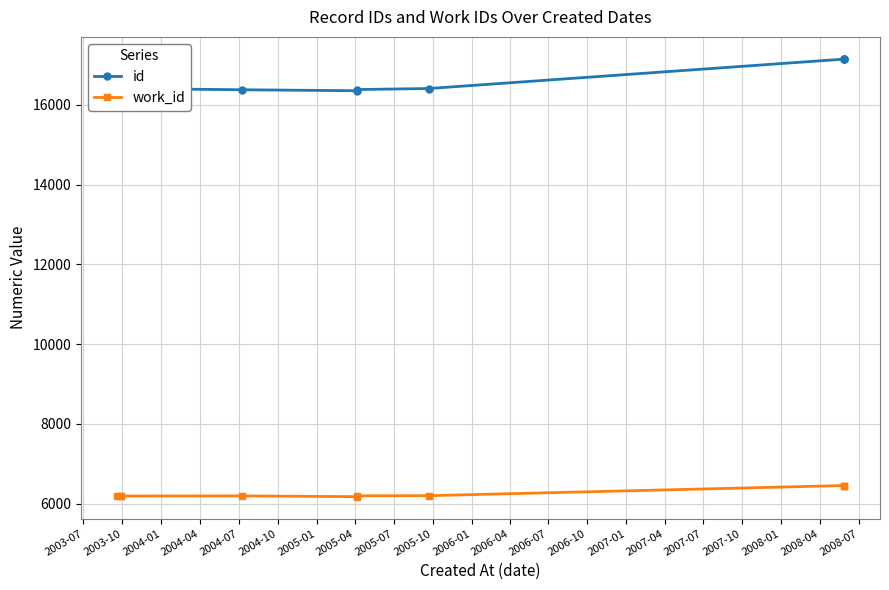

The work_id series shows 6196 at 2004-04. True or false?

True